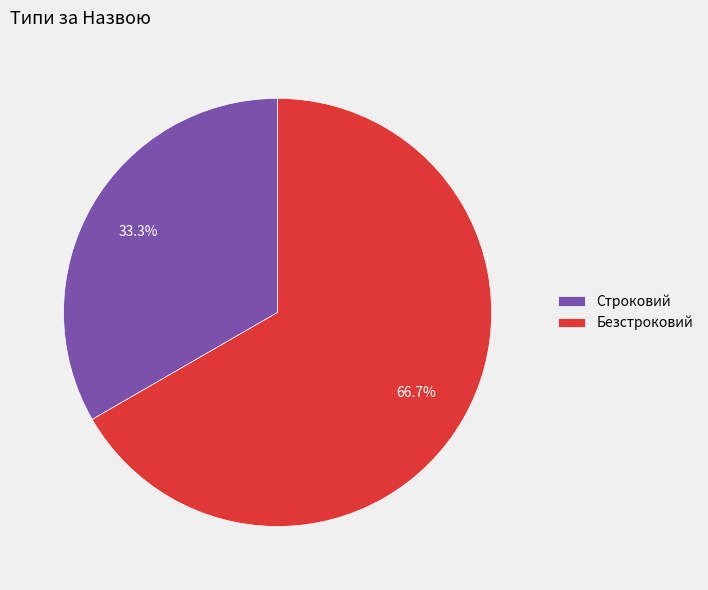

How many slices are in this pie chart?

2